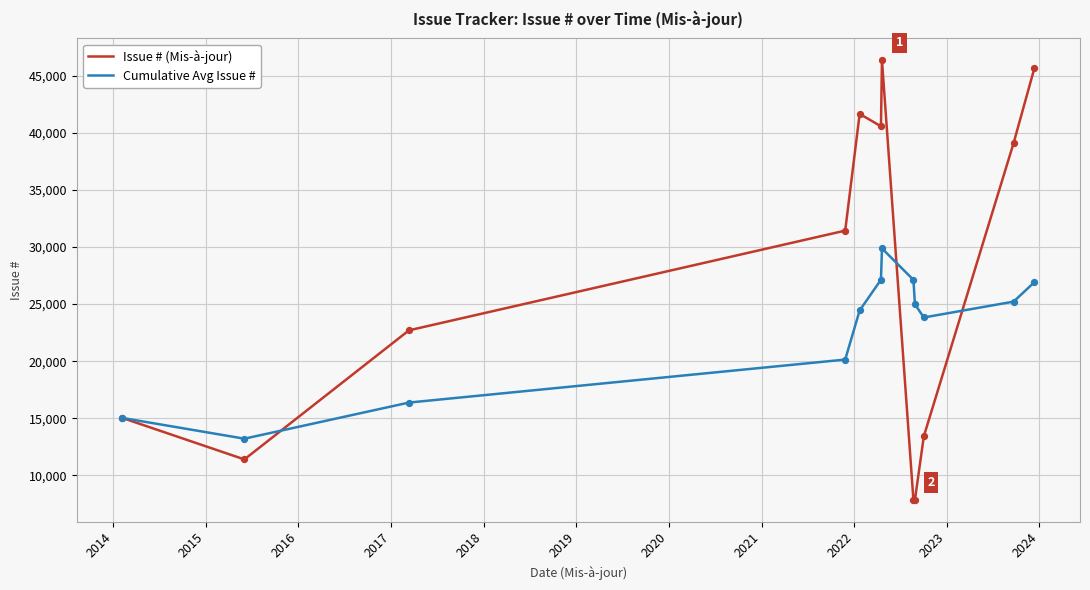

Which series has the largest total across all categories?

Issue # (Mis-à-jour)